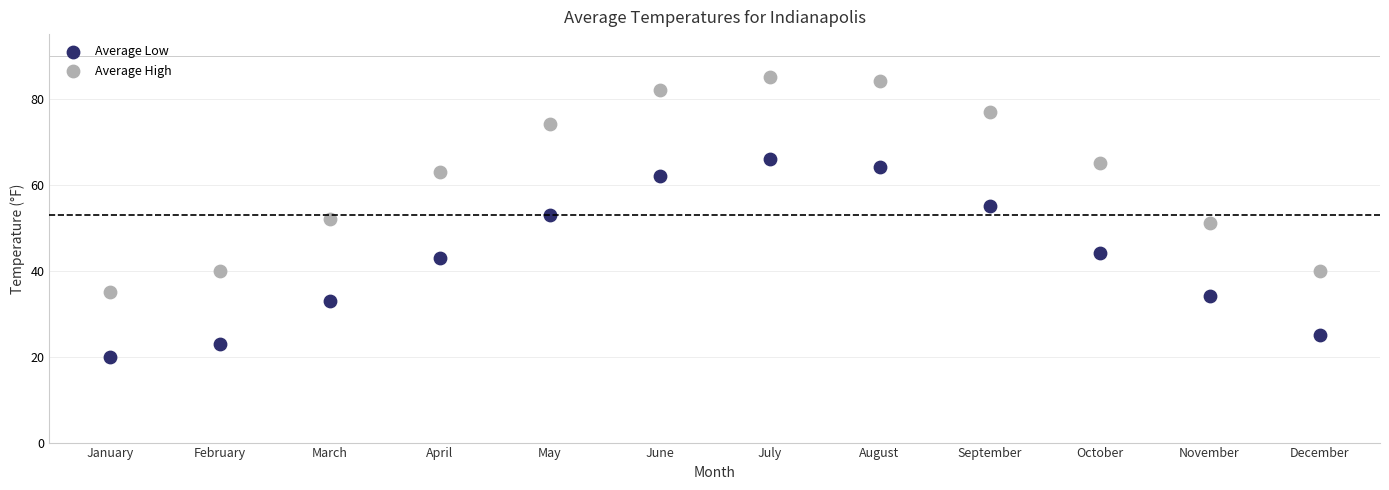

What are all the series names shown in the legend?

Average Low, Average High